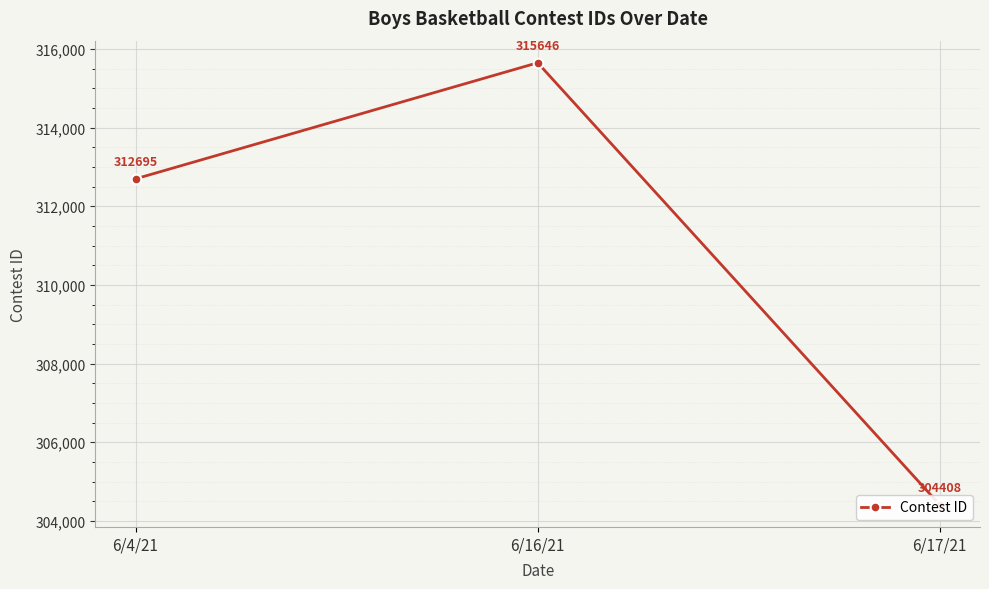

What is the minimum value shown in the chart?

304408